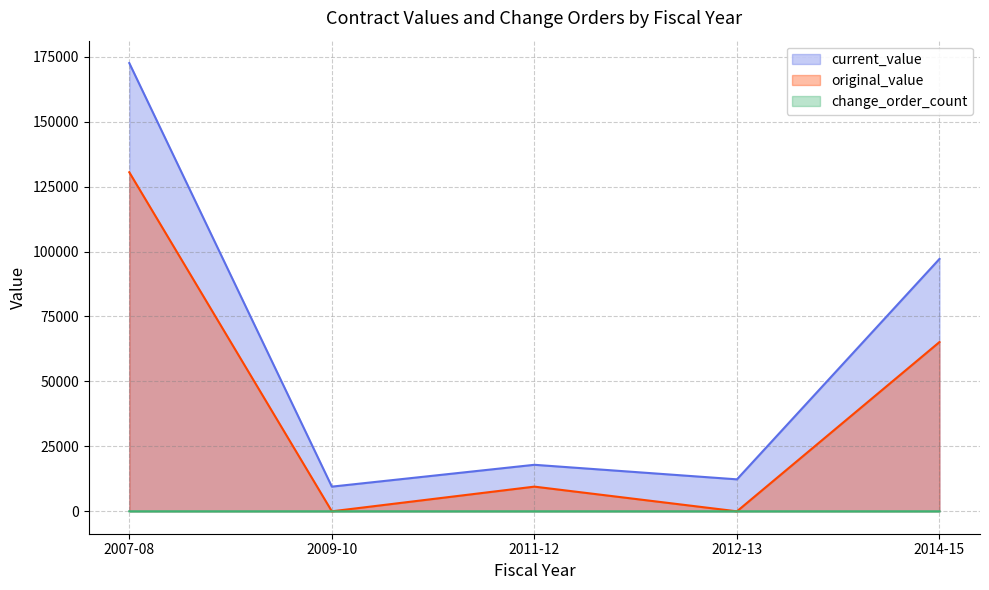

True or false: original_value and change_order_count intersect in this chart.

True